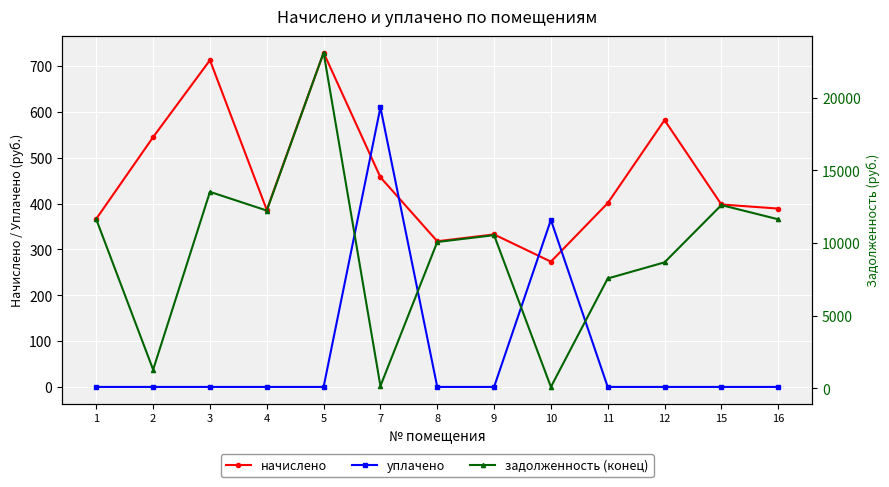

The начислено series shows 457.4 at 7. True or false?

True